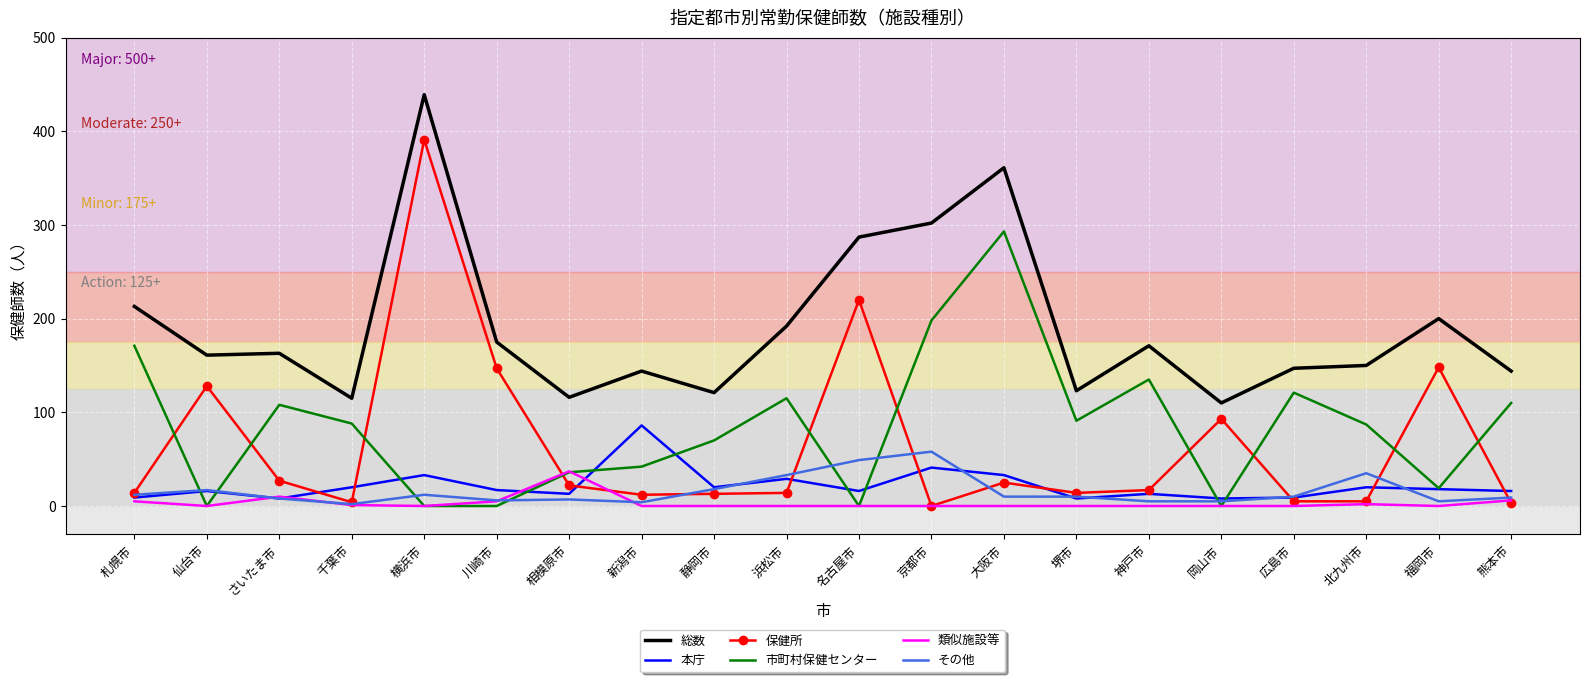

Which series changed the most between さいたま市 and 大阪市?

総数